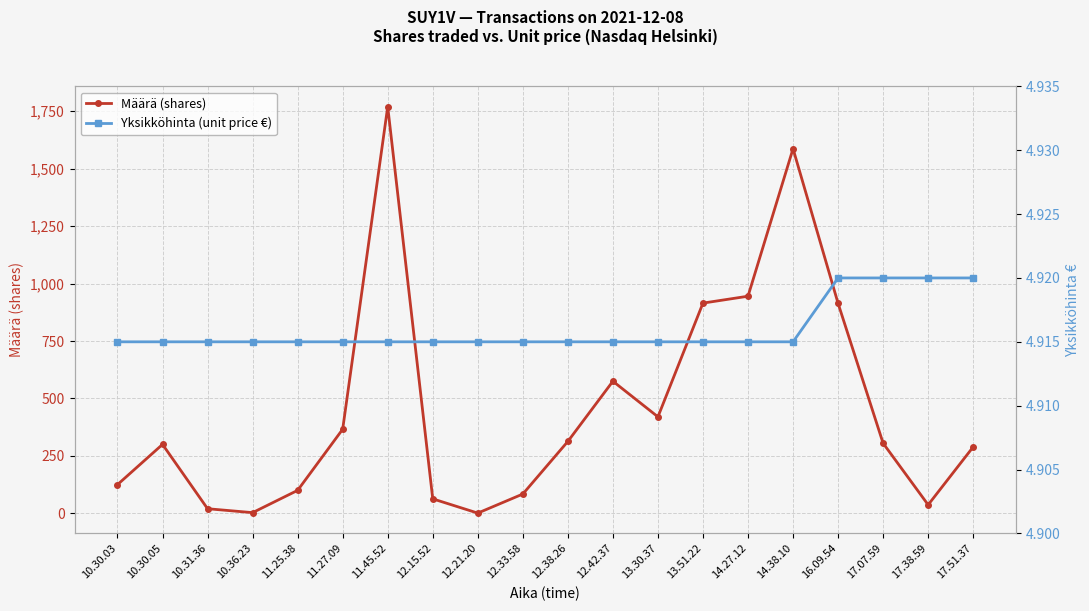

Which series has the widest spread of values?

Määrä (shares)